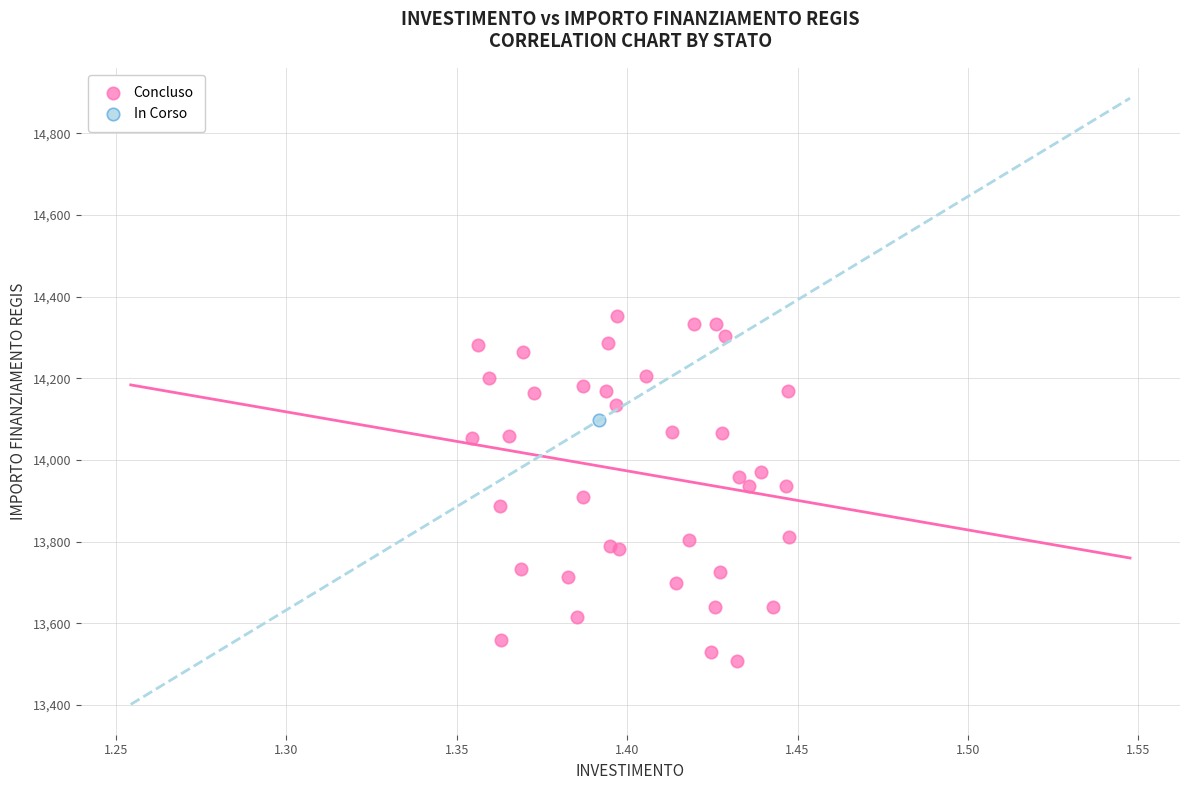

What are all the series names shown in the legend?

Concluso, In Corso